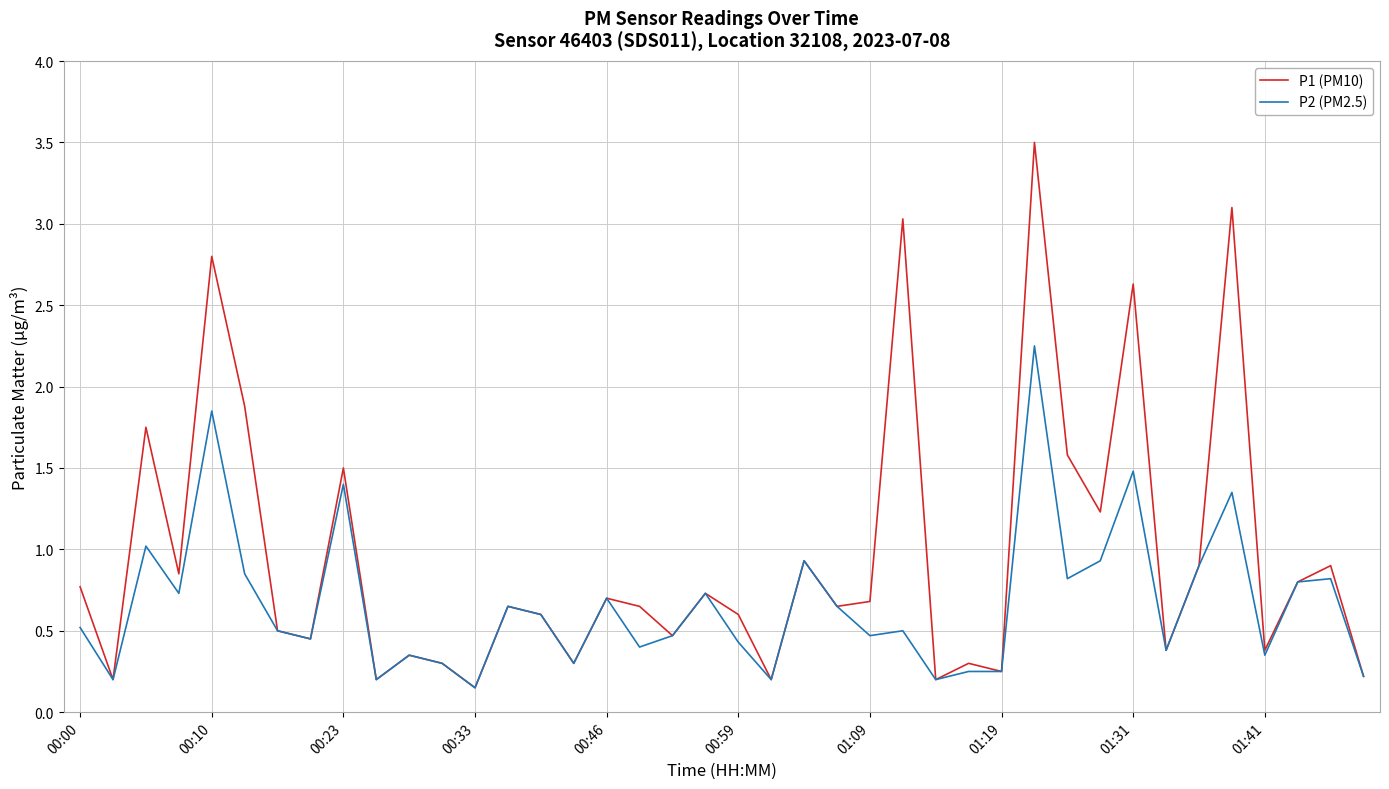

List the series in order of their peak value, lowest first.

P2 (PM2.5), P1 (PM10)